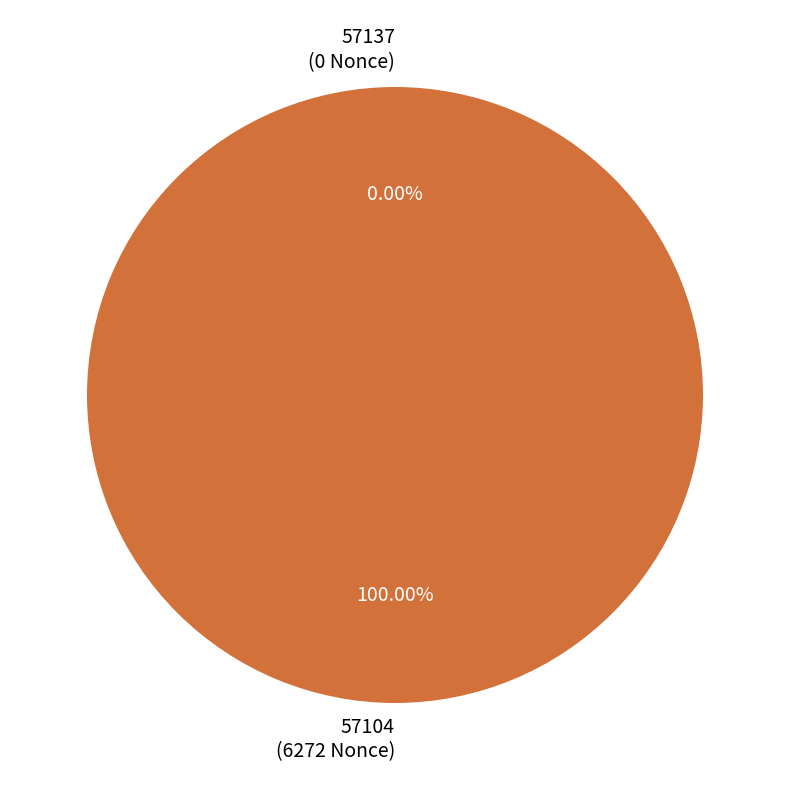

True or false: 57137 accounts for 12% of the total.

False